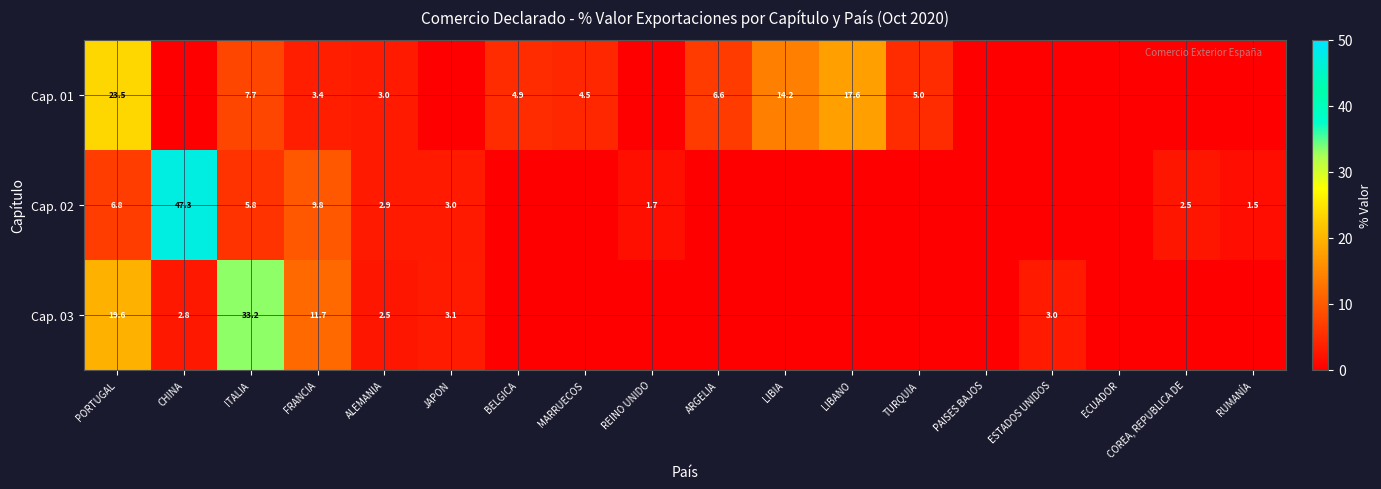

The Cap. 03 series shows 2.8 at CHINA. True or false?

True